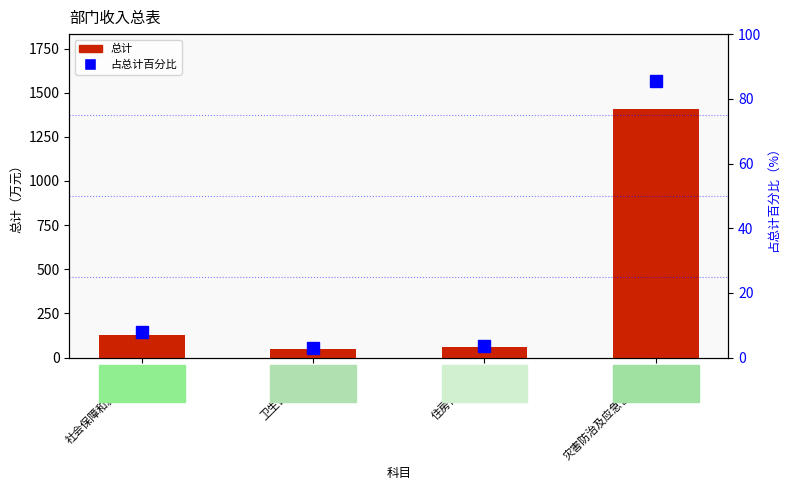

Which category has the lowest value across all series?

卫生健康支出